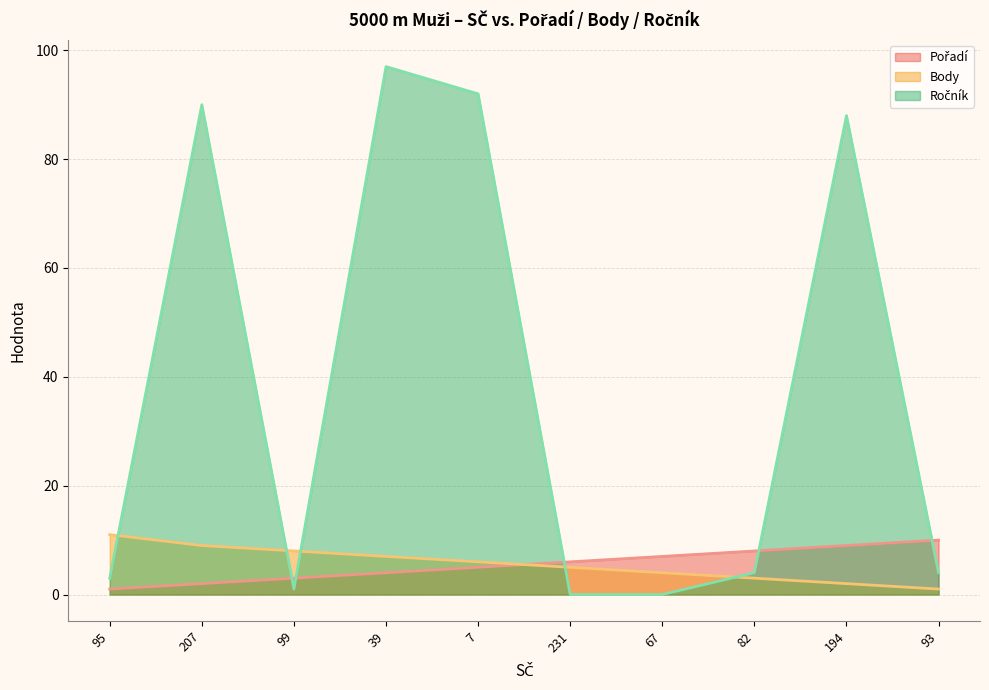

True or false: Ročník has more than 1 interior local peaks.

True